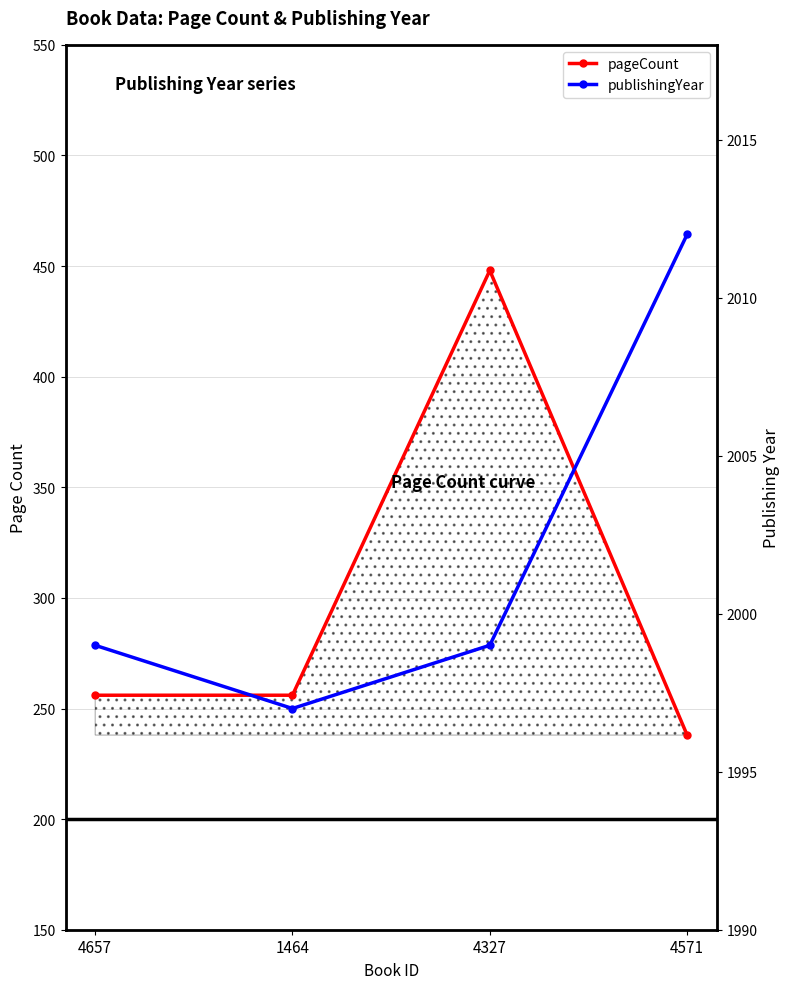

How many values in the publishingYear series exceed 1999?

1